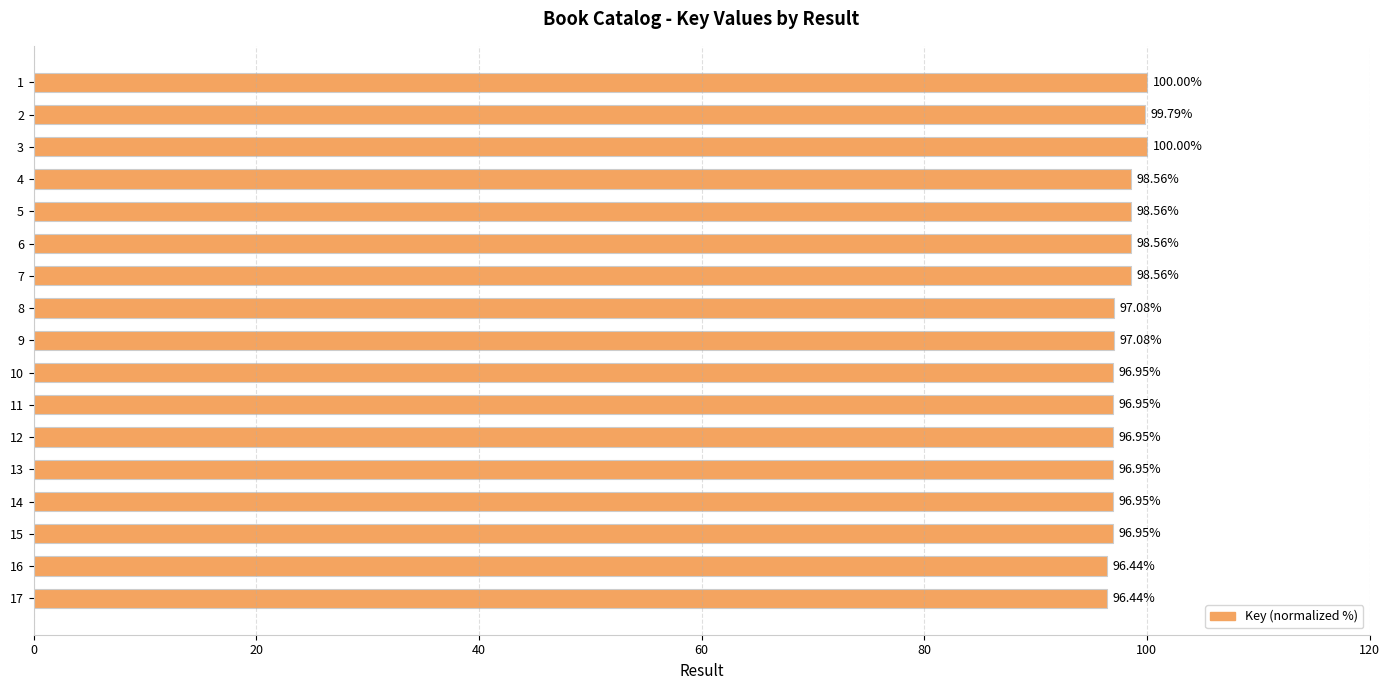

Between 14 and 15, which is larger?

14